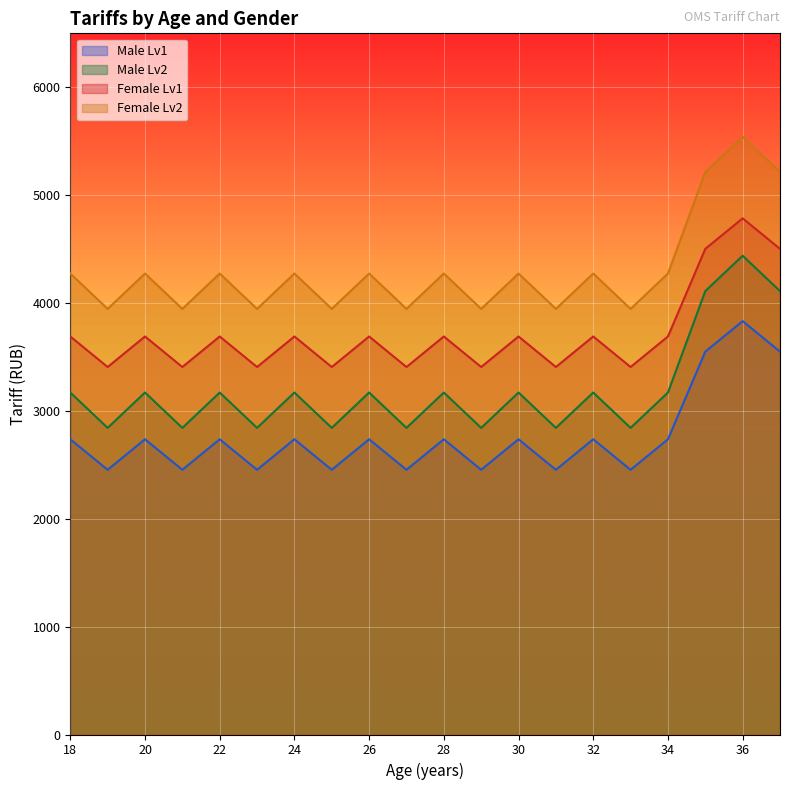

What is the lowest value of the Female Lv1 series?

3406.8